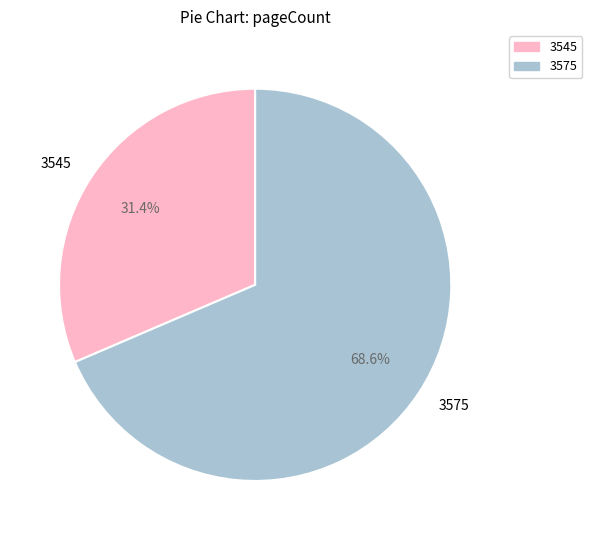

Is the sum of 3545 and 3575 greater than half?

Yes